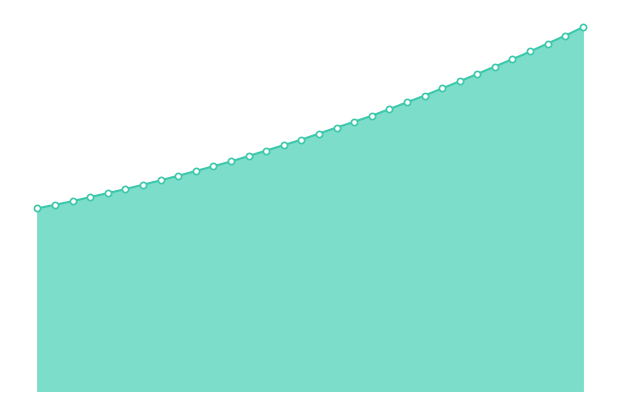

Between 222.6447 and 223.0264, which is larger?

223.0264